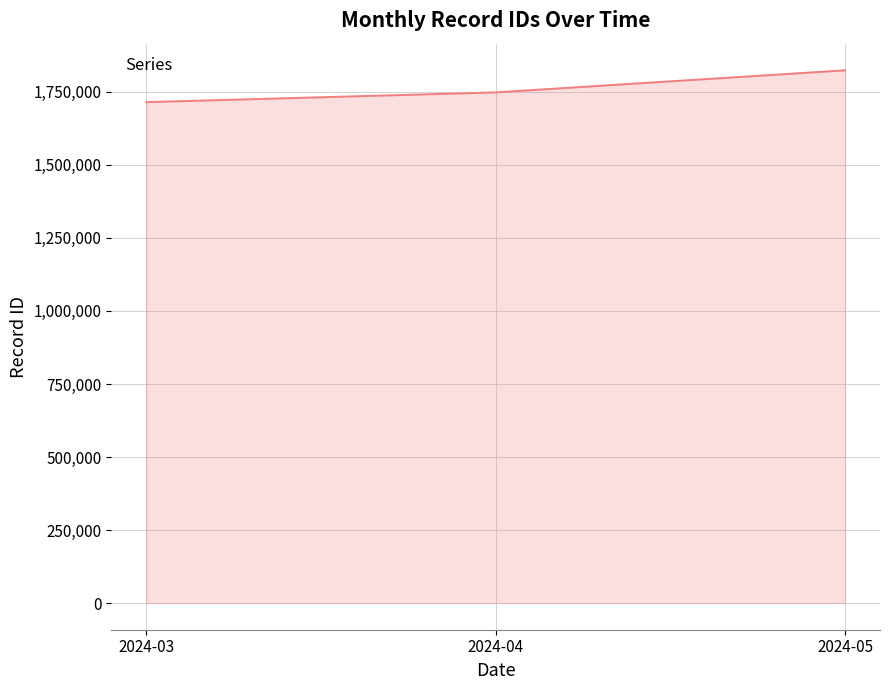

What is the difference between the maximum and second lowest values?

75532